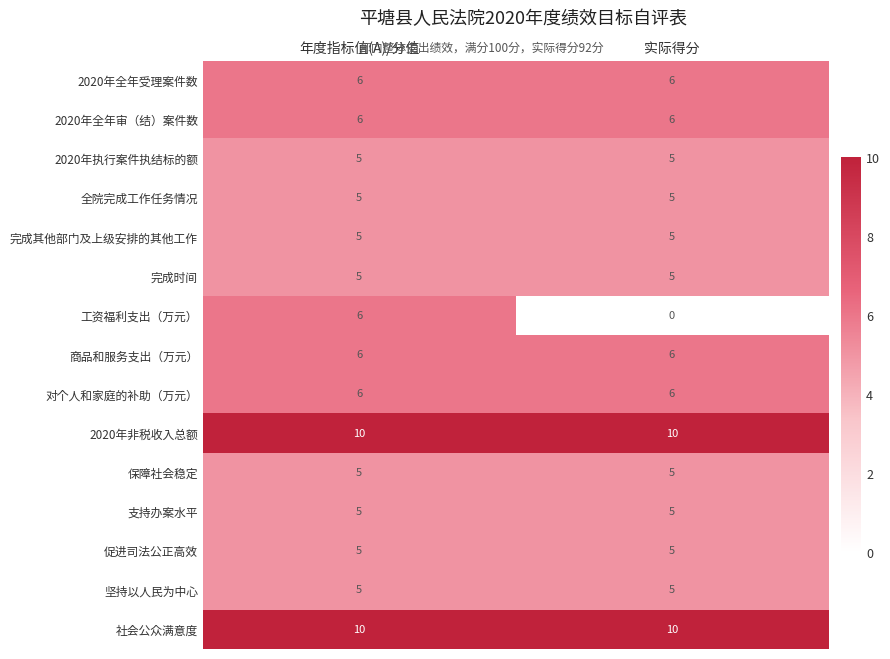

What value does the 对个人和家庭的补助（万元） series have at 年度指标值(A)/分值?

6